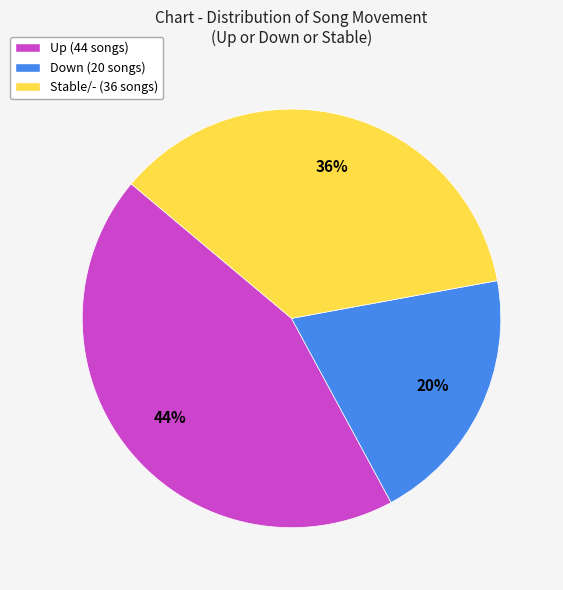

What is the ratio of the value at Up (44 songs) to the value at Stable/- (36 songs)?

1.2